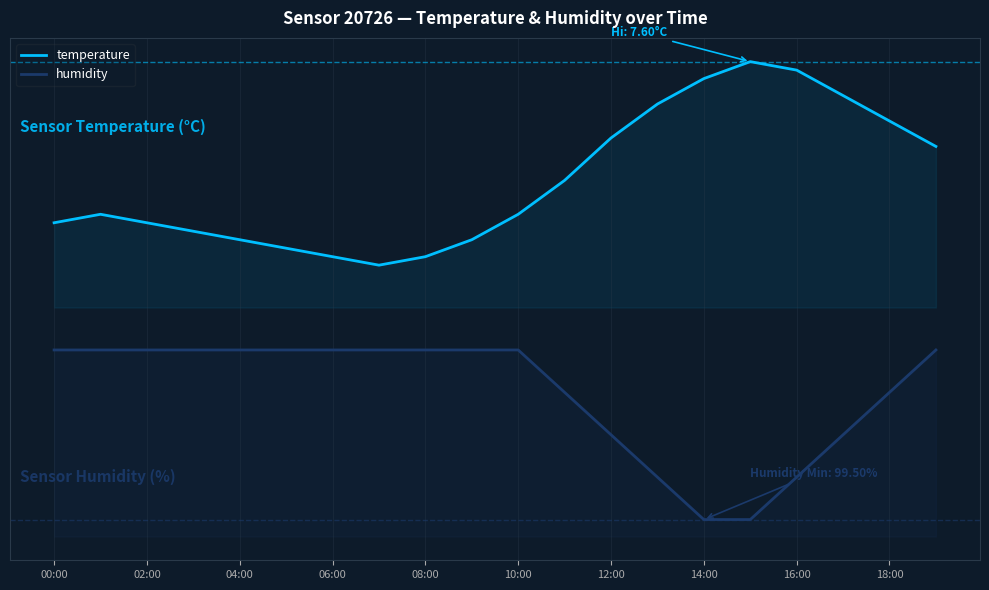

At which category is the sum across all series the highest?

19